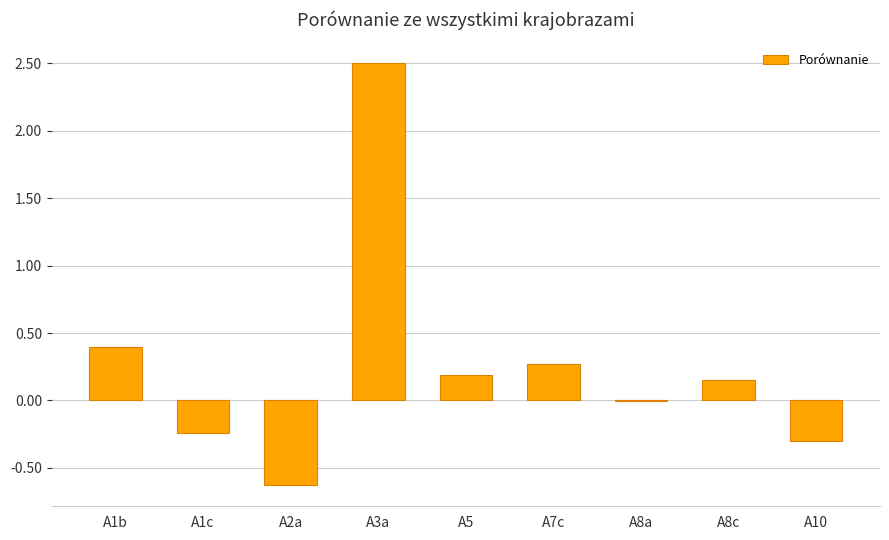

Between A8c and A1c, which is larger?

A8c